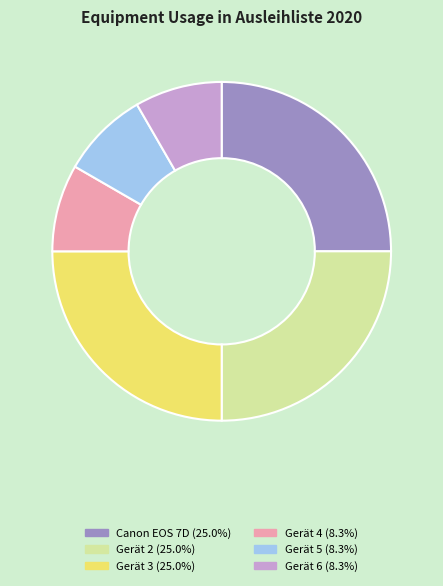

How many segments does this pie chart have?

6